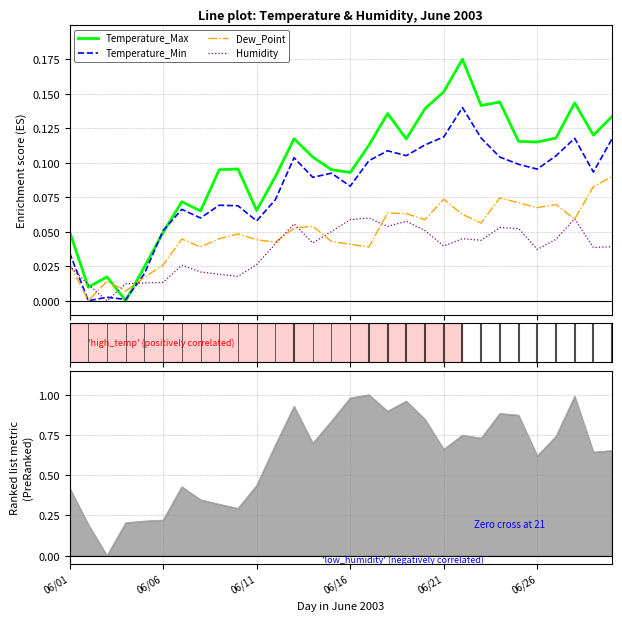

Does the chart have visible grid lines?

Yes